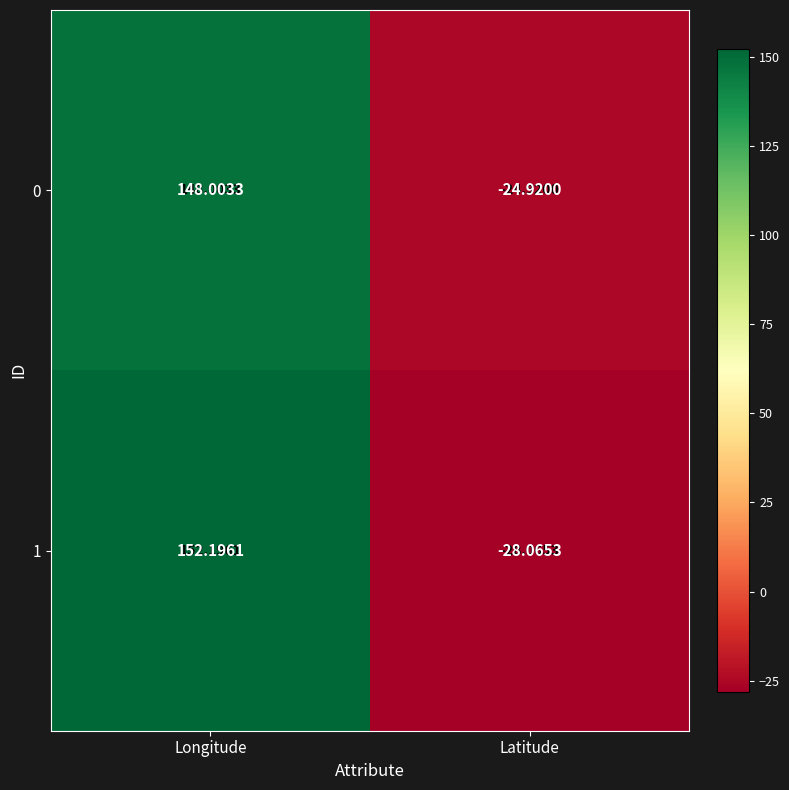

At how many categories does at least one series exceed 126?

1